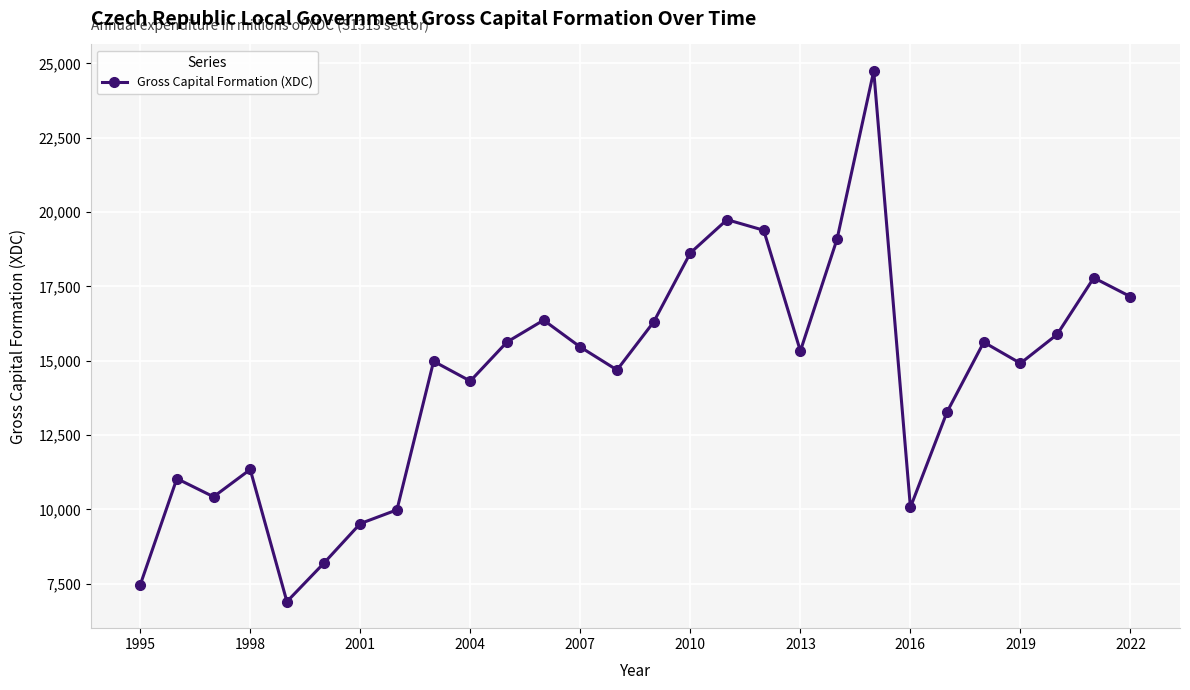

How many lines are shown in the chart?

1